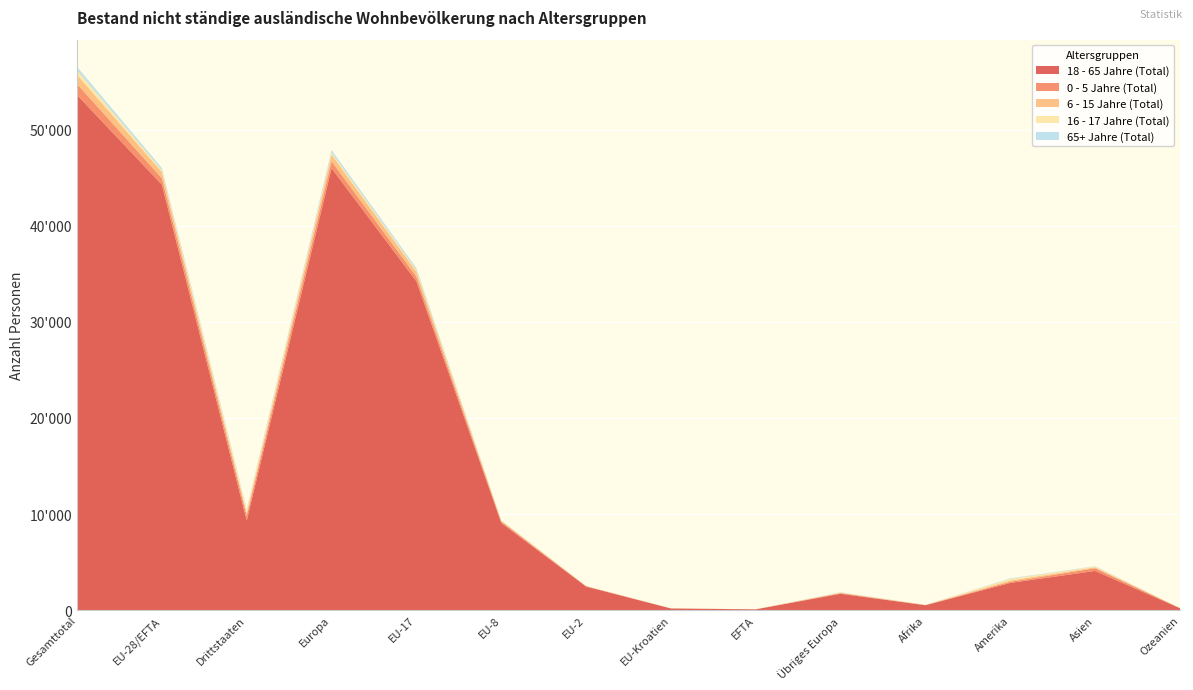

Reading right to left, list all the values displayed in this chart.

18 - 65 Jahre (Total): Ozeanien=197	Asien=4082	Amerika=2836	Afrika=510	Übriges Europa=1704	EFTA=85	EU-Kroatien=175	EU-2=2453	EU-8=9079	EU-17=34217	Europa=45979	Drittstaaten=9329	EU-28/EFTA=44275	Gesamttotal=53604
0 - 5 Jahre (Total): Ozeanien=11	Asien=278	Amerika=117	Afrika=18	Übriges Europa=59	EFTA=3	EU-Kroatien=4	EU-2=32	EU-8=133	EU-17=492	Europa=723	Drittstaaten=483	EU-28/EFTA=664	Gesamttotal=1147
6 - 15 Jahre (Total): Ozeanien=9	Asien=106	Amerika=133	Afrika=14	Übriges Europa=49	EFTA=3	EU-Kroatien=1	EU-2=23	EU-8=96	EU-17=533	Europa=705	Drittstaaten=311	EU-28/EFTA=656	Gesamttotal=967
16 - 17 Jahre (Total): Ozeanien=9	Asien=68	Amerika=170	Afrika=5	Übriges Europa=27	EFTA=4	EU-Kroatien=0	EU-2=7	EU-8=25	EU-17=138	Europa=201	Drittstaaten=279	EU-28/EFTA=174	Gesamttotal=453
65+ Jahre (Total): Ozeanien=1	Asien=38	Amerika=54	Afrika=3	Übriges Europa=29	EFTA=0	EU-Kroatien=0	EU-2=2	EU-8=17	EU-17=221	Europa=269	Drittstaaten=125	EU-28/EFTA=240	Gesamttotal=365